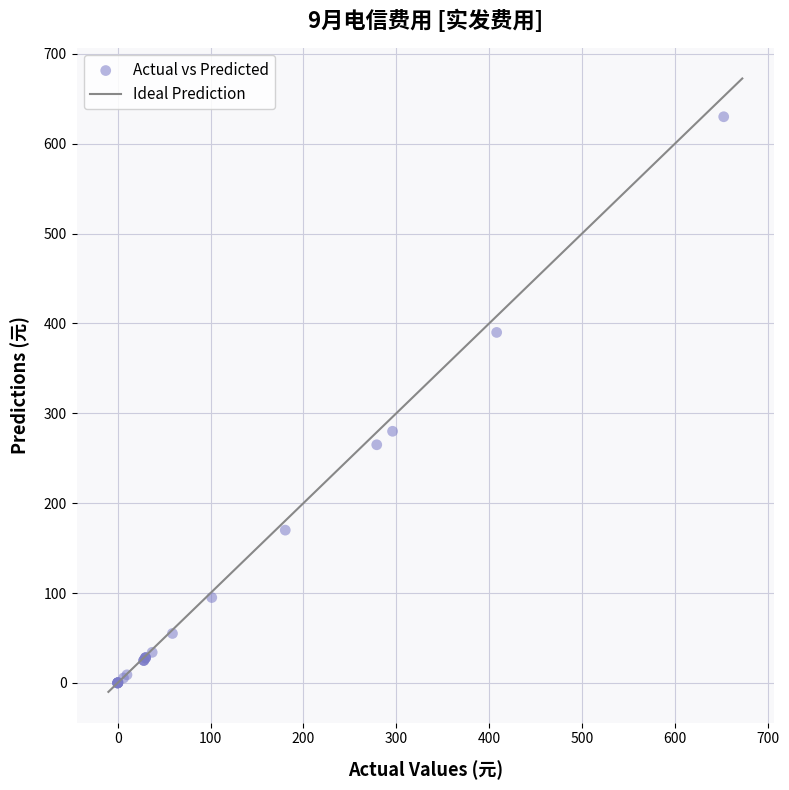

What Y value in the scatter plot is closest to 315?

280.0